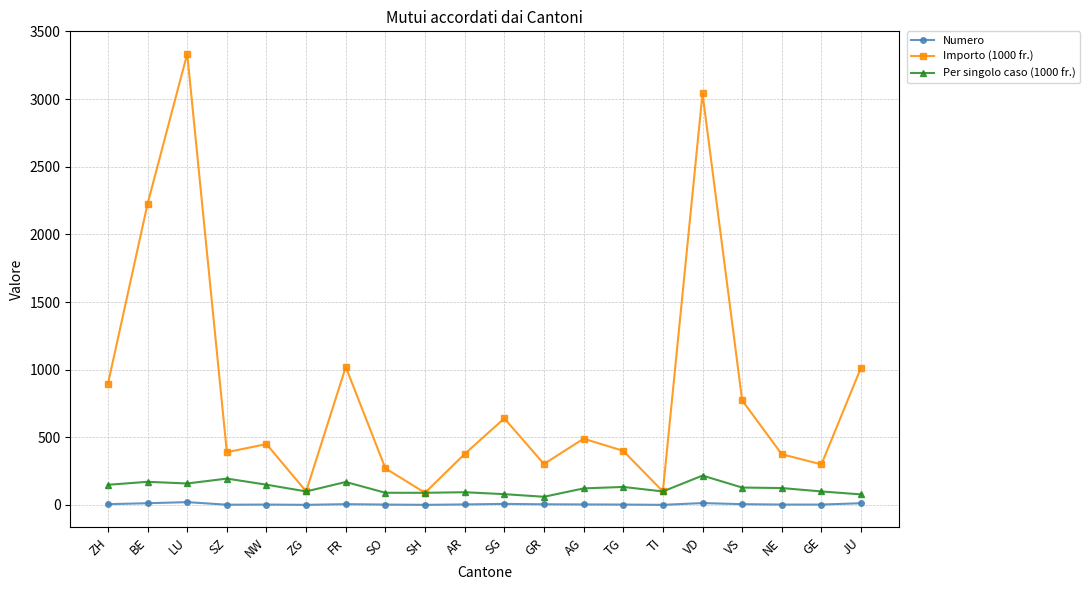

In Per singolo caso (1000 fr.), how many points are higher than both neighbors (excluding endpoints)?

6